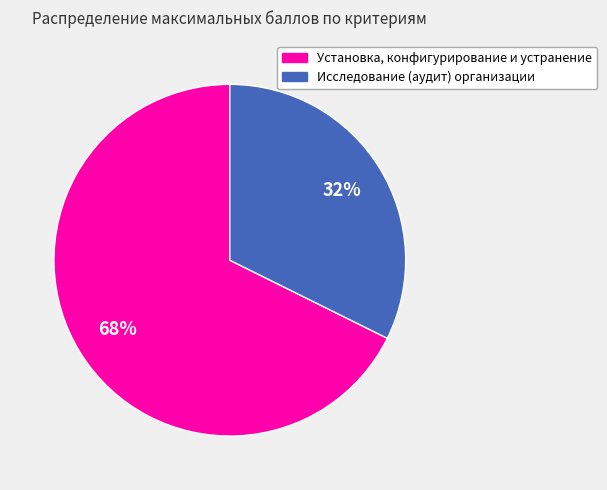

Count the number of slices in the pie.

2